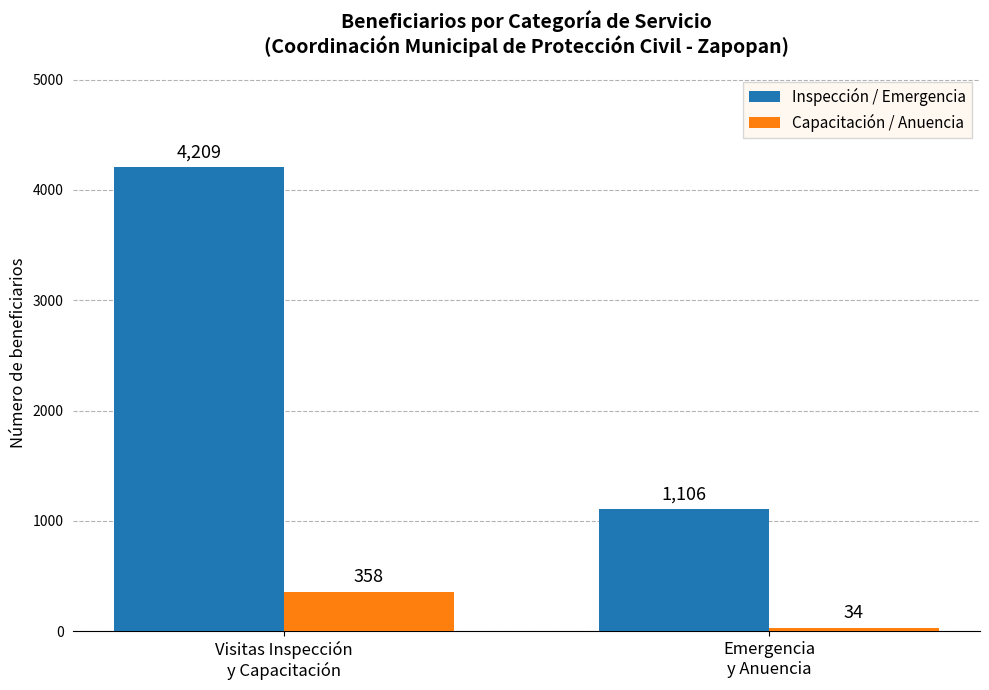

What is the value of the Inspección / Emergencia bar at the 1st from the left?

4209